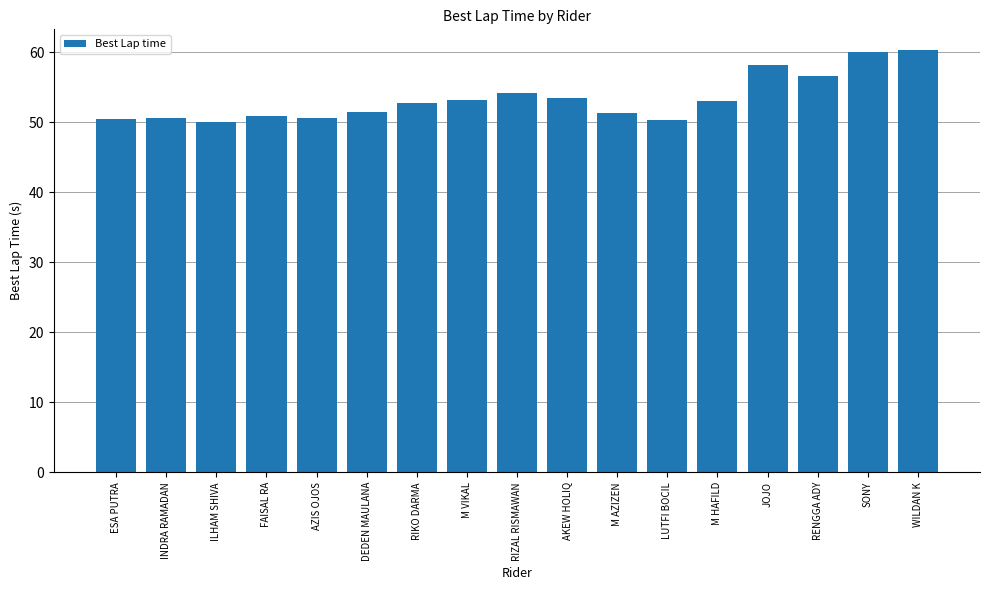

What is the difference between the second highest and second lowest values?

9.7